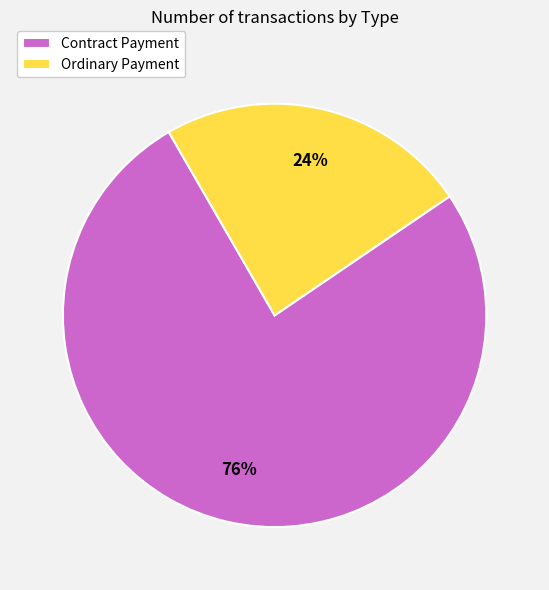

True or false: Contract Payment accounts for 66% of the total.

False